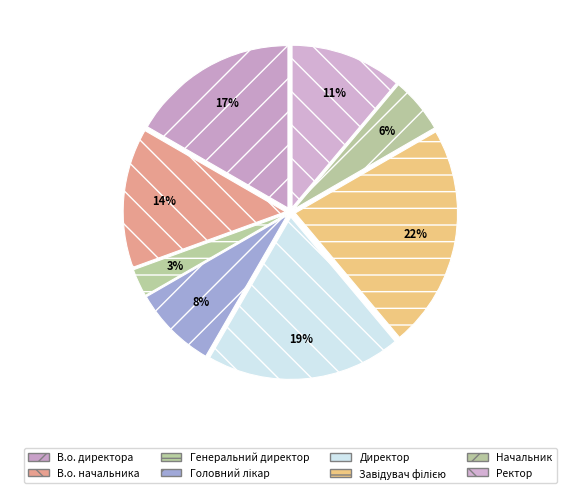

Is it true that Генеральний директор is 1% of the pie?

False